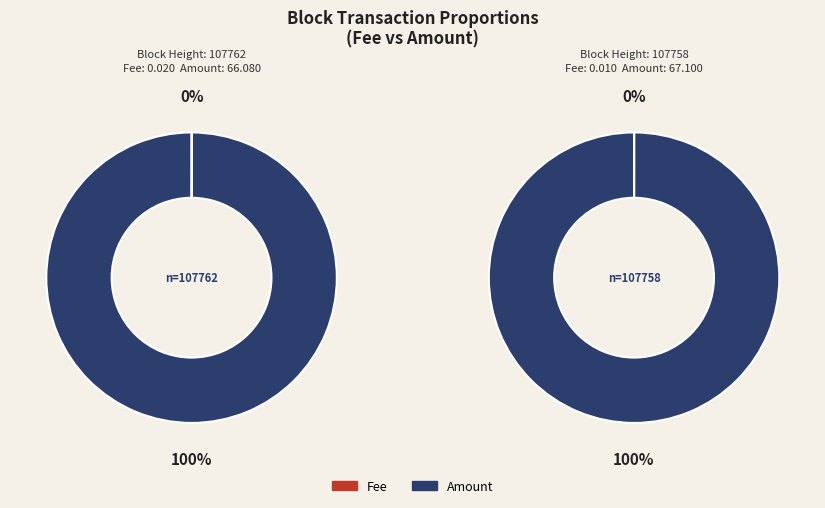

Count the number of slices in the pie.

2